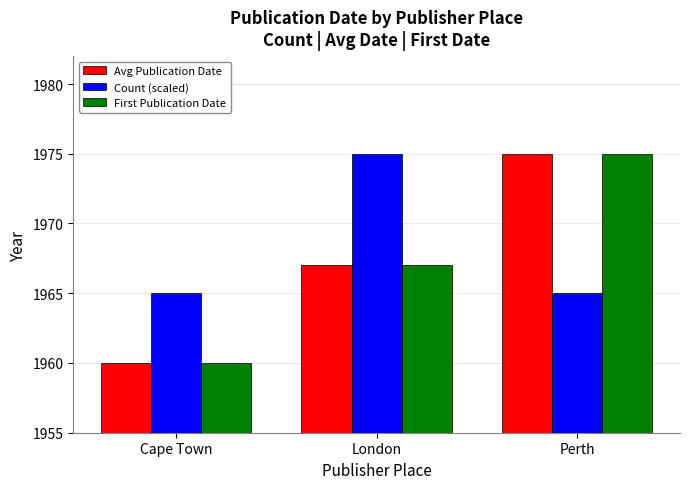

What is the average value of the Count (scaled) series?

1968